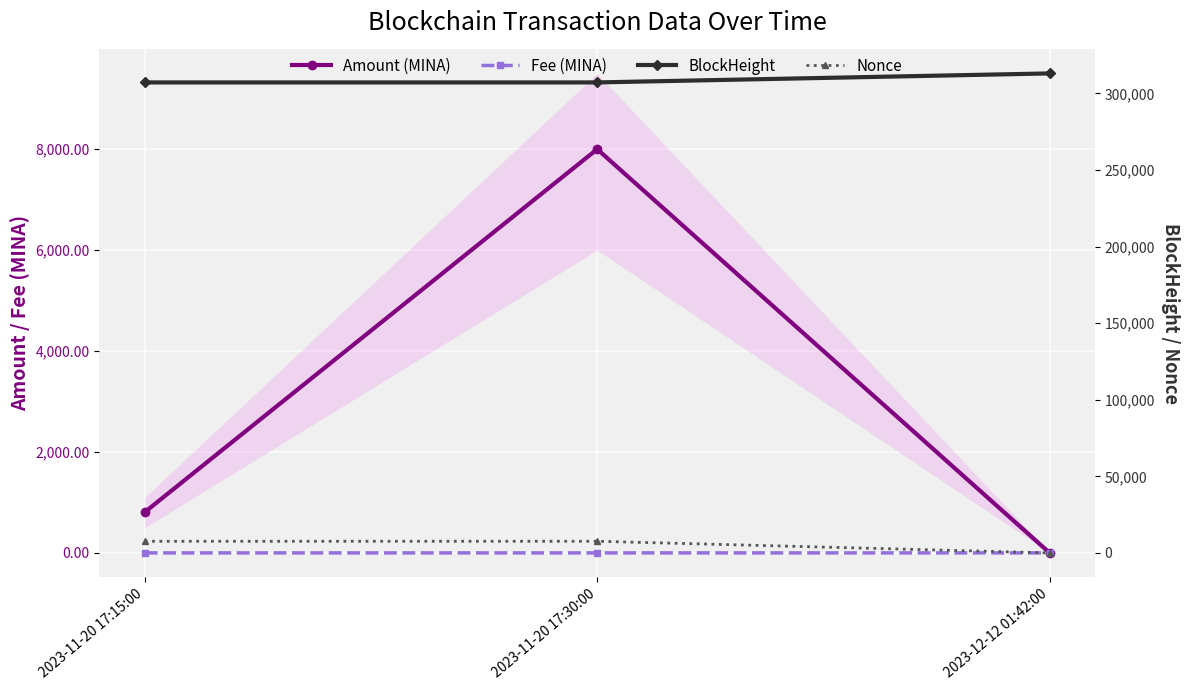

What are all the series names shown in the legend?

Amount (MINA), Fee (MINA), BlockHeight, Nonce